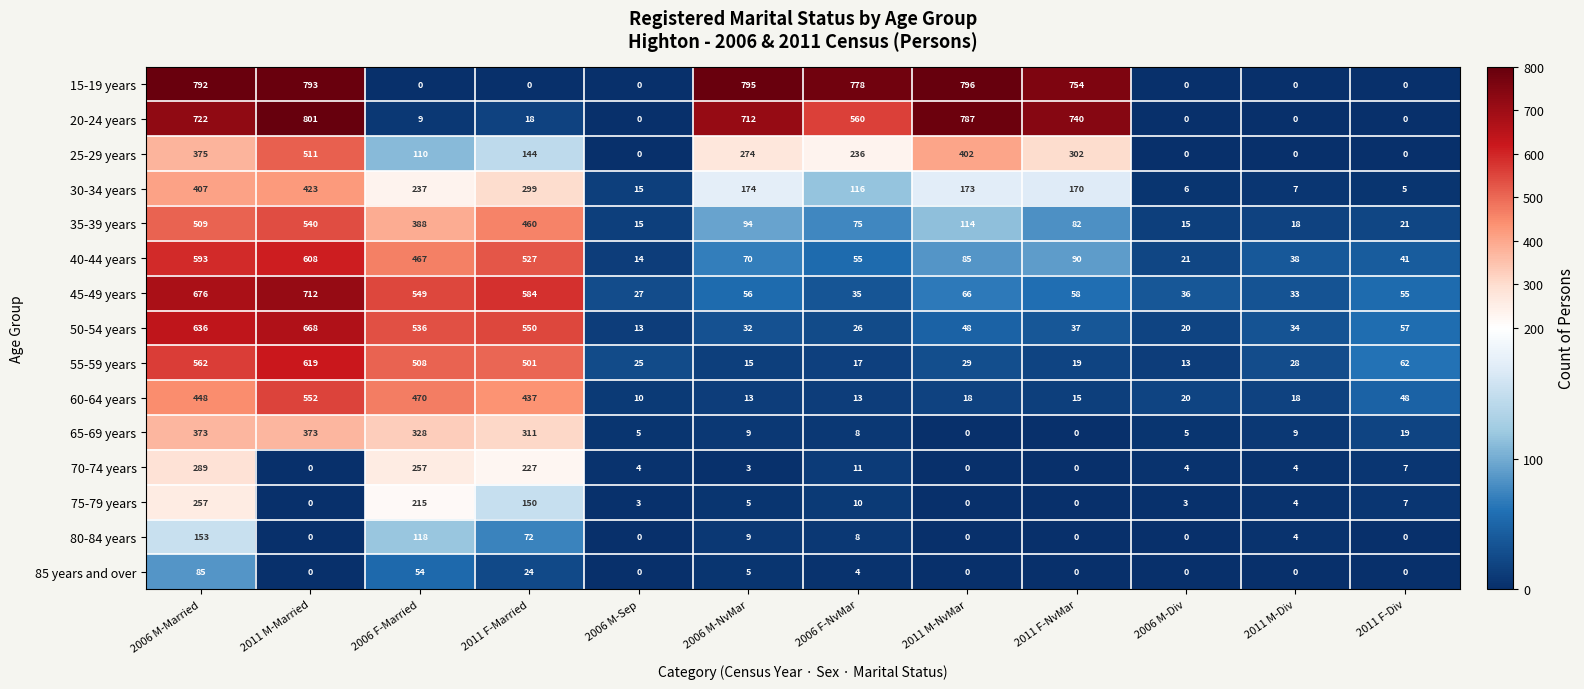

What is the spread (max minus min) of values at 2011 F-Married?

584